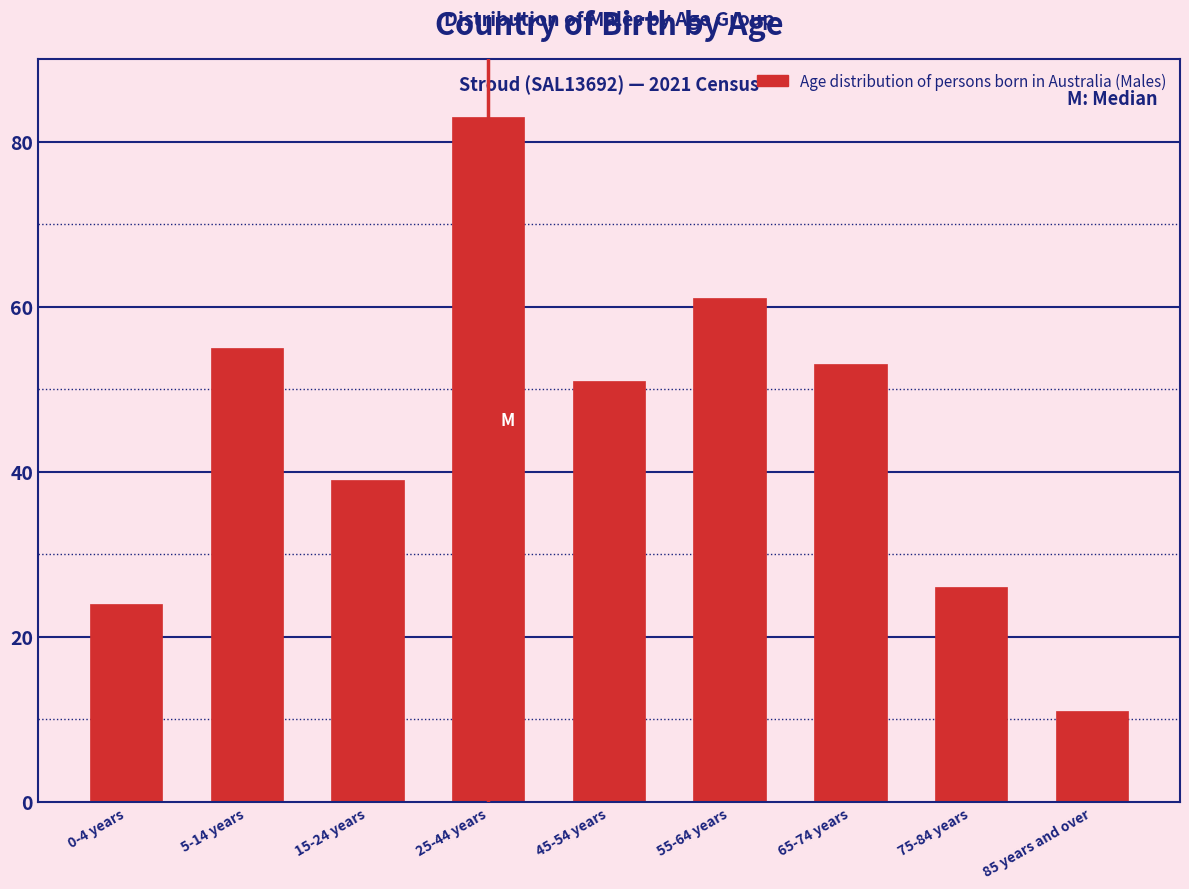

Reading right to left, what are all the values shown in this chart?

11	26	53	61	51	83	39	55	24